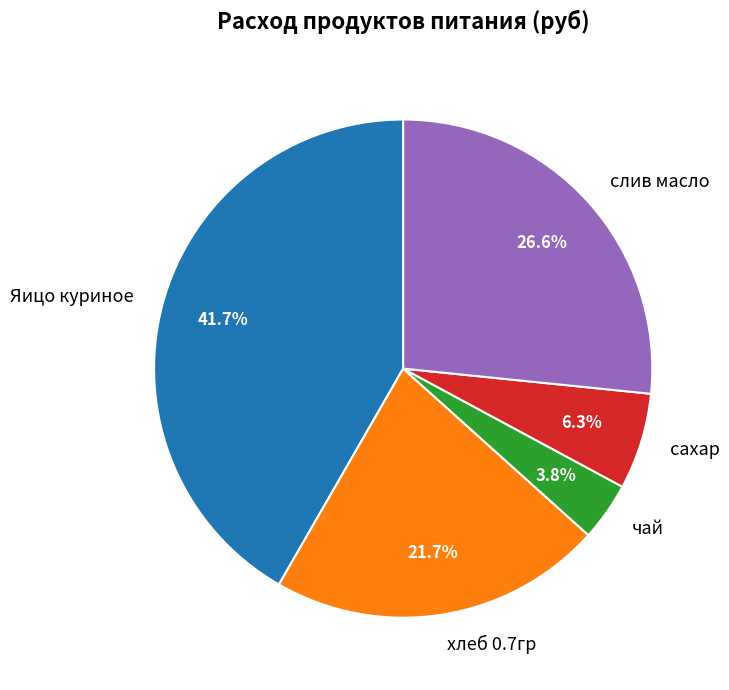

Which slice is the largest?

Яицо куриное